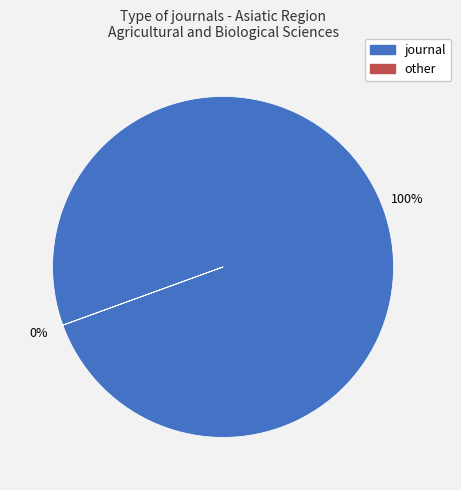

To the nearest percent, what percentage of the pie is journal?

100%